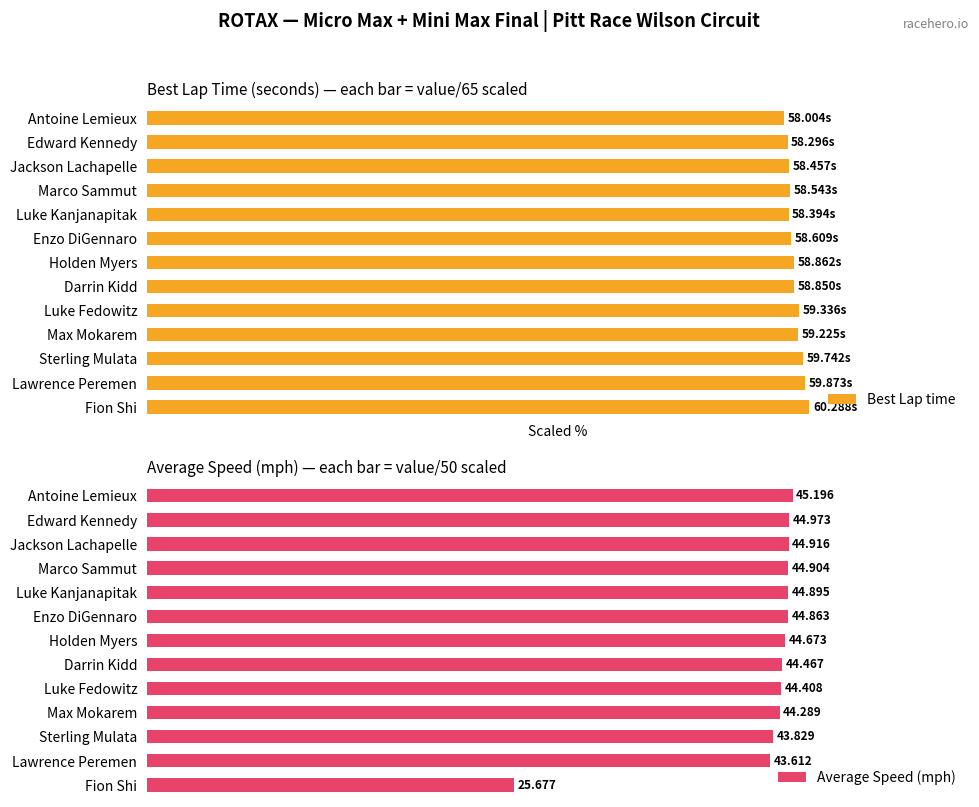

What are all the series names shown in the legend?

Best Lap time, Average Speed (mph)